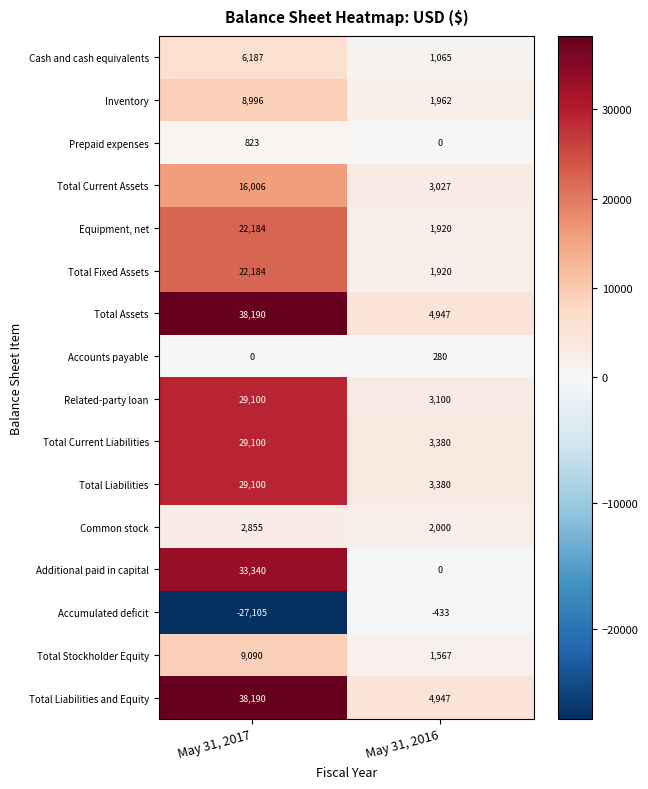

Which series changed the most between May 31, 2017 and May 31, 2016?

Additional paid in capital